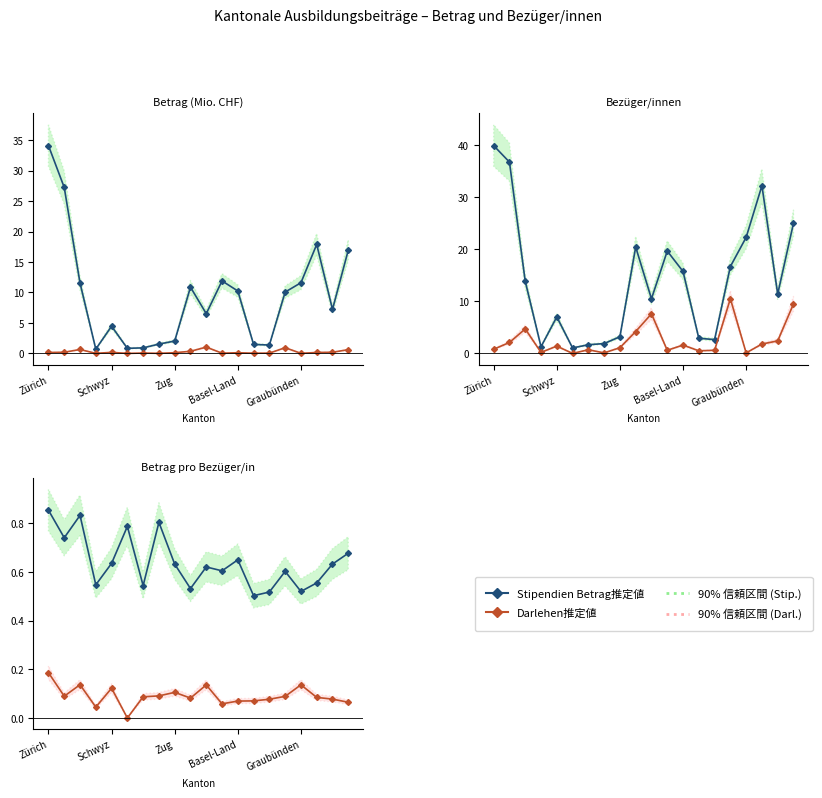

Reading right to left, extract all data points from this chart.

Stipendien Betrag (Mio. CHF): 16.9	7.2	17.9	11.6	10.1	1.4	1.5	10.2	11.9	6.5	10.9	2.0	1.5	0.9	0.8	4.5	0.7	11.5	27.2	34.1
Darlehen Betrag (Mio. CHF): 0.6	0.2	0.2	0.0	0.9	0.0	0.0	0.1	0.0	1.0	0.3	0.1	0.0	0.1	0.0	0.2	0.0	0.6	0.2	0.2
Stipendien Bezüger/innen (×100): 25.0	11.4	32.2	22.3	16.7	2.6	2.9	15.7	19.6	10.5	20.4	3.2	1.9	1.7	1.1	7.0	1.3	13.8	36.7	39.9
Darlehen Bezüger/innen (×10): 9.5	2.4	1.8	0.1	10.5	0.6	0.5	1.6	0.6	7.6	4.2	1.1	0.1	0.7	0.0	1.4	0.2	4.7	2.1	0.8
Stipendien Betrag/Bezüger: 0.7	0.6	0.6	0.5	0.6	0.5	0.5	0.7	0.6	0.6	0.5	0.6	0.8	0.5	0.8	0.6	0.5	0.8	0.7	0.9
Darlehen Betrag/Bezüger: 0.1	0.1	0.1	0.1	0.1	0.1	0.1	0.1	0.1	0.1	0.1	0.1	0.1	0.1	0.0	0.1	0.0	0.1	0.1	0.2